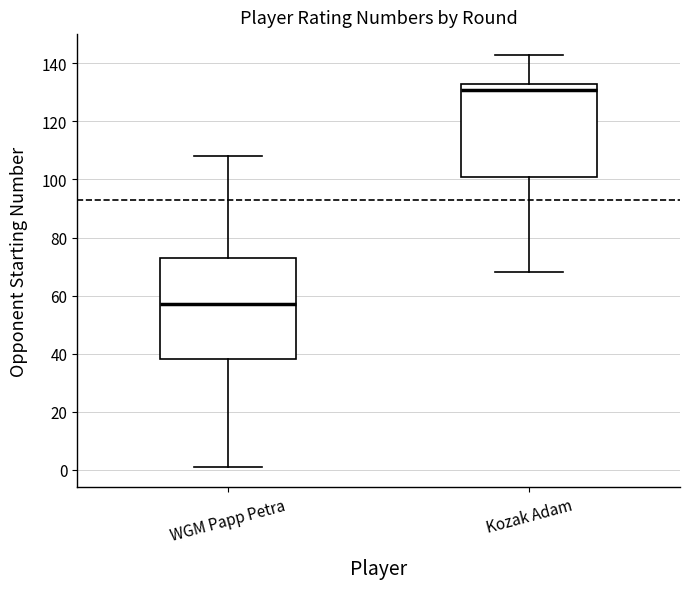

Which box's median line is the lowest?

WGM Papp Petra